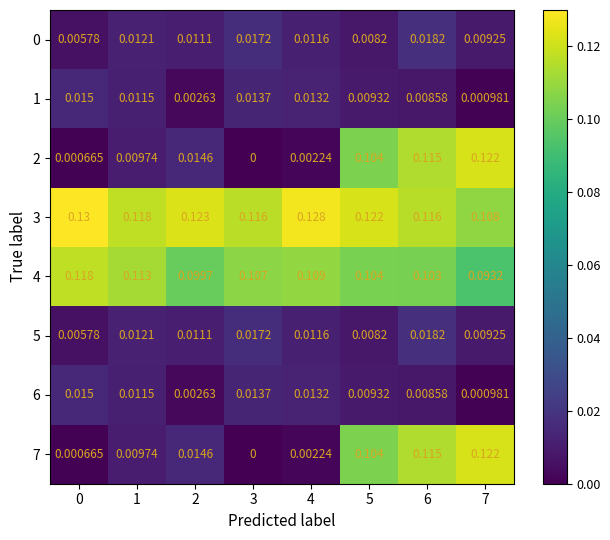

Reading left to right, extract all data points from this chart.

0: 0=0.0	1=0.0	2=0.0	3=0.0	4=0.0	5=0.0	6=0.0	7=0.0
1: 0=0.0	1=0.0	2=0.0	3=0.0	4=0.0	5=0.0	6=0.0	7=0.0
2: 0=0.0	1=0.0	2=0.0	3=0.0	4=0.0	5=0.1	6=0.1	7=0.1
3: 0=0.1	1=0.1	2=0.1	3=0.1	4=0.1	5=0.1	6=0.1	7=0.1
4: 0=0.1	1=0.1	2=0.1	3=0.1	4=0.1	5=0.1	6=0.1	7=0.1
5: 0=0.0	1=0.0	2=0.0	3=0.0	4=0.0	5=0.0	6=0.0	7=0.0
6: 0=0.0	1=0.0	2=0.0	3=0.0	4=0.0	5=0.0	6=0.0	7=0.0
7: 0=0.0	1=0.0	2=0.0	3=0.0	4=0.0	5=0.1	6=0.1	7=0.1